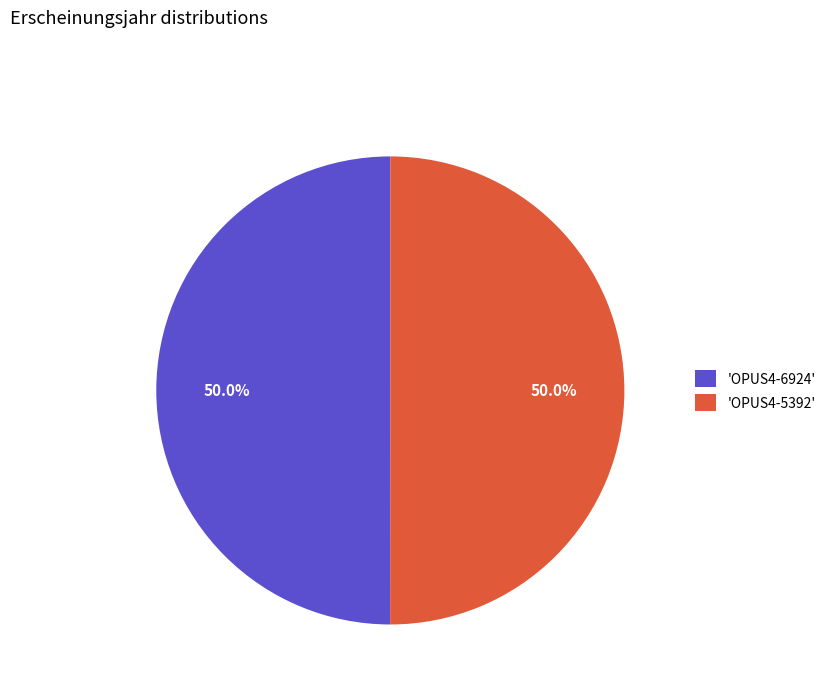

Approximately how many times larger is the value at 'OPUS4-5392' compared to 'OPUS4-6924'?

1.0